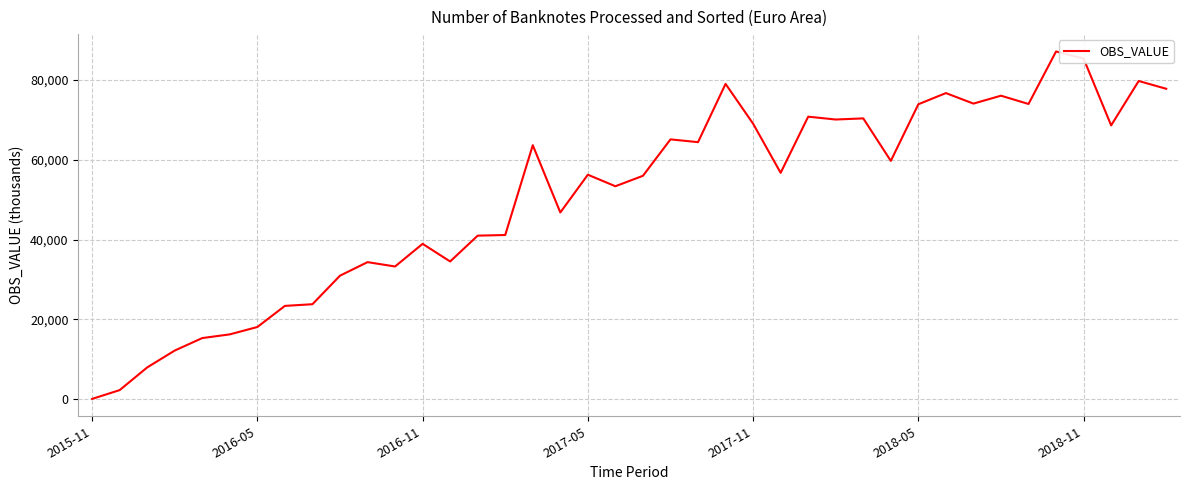

What is the greatest value displayed?

87178.2